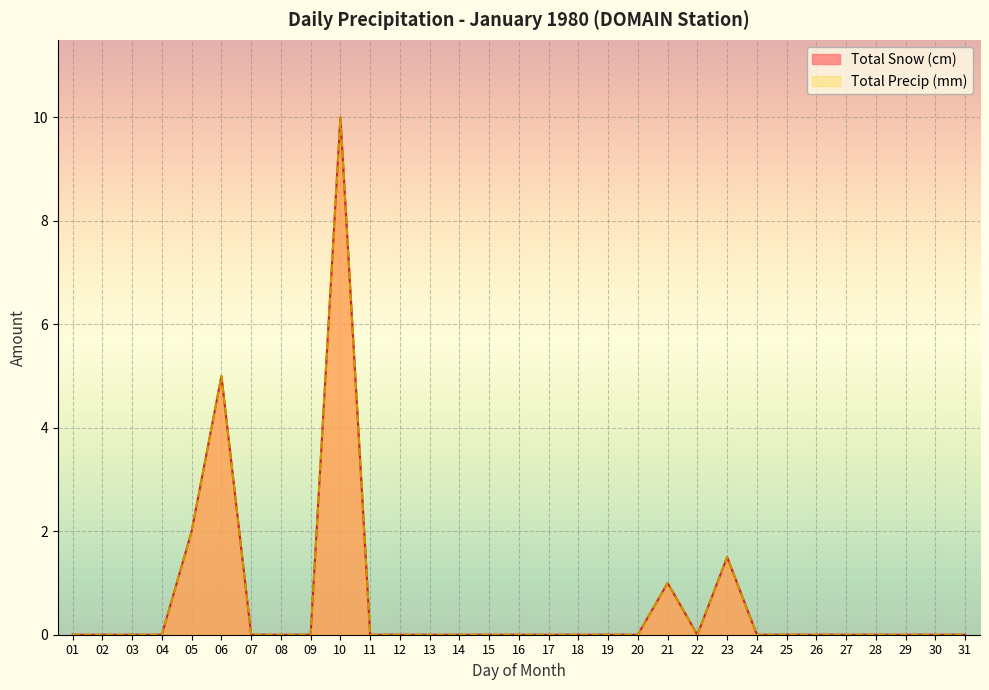

Does the chart display data point markers on the line(s)?

No